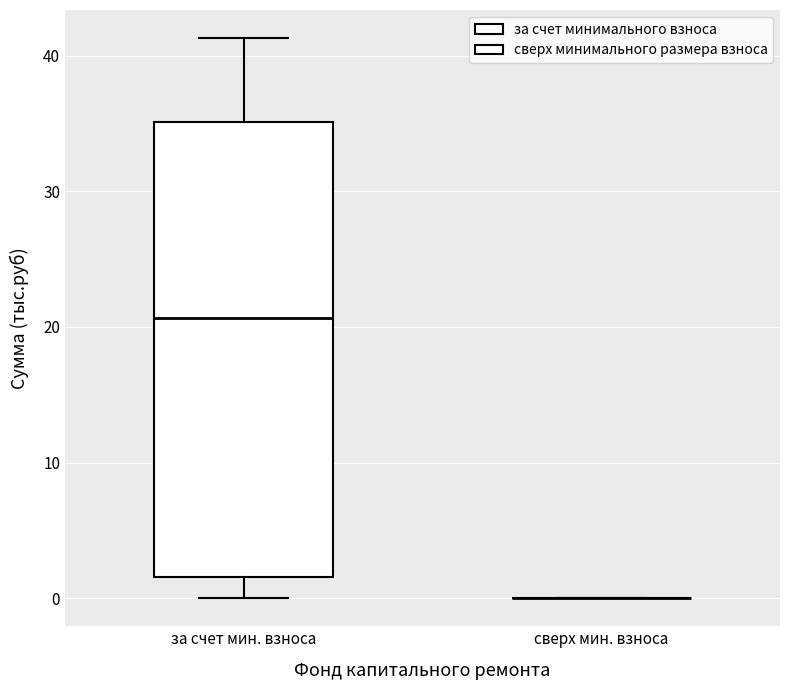

Reading left to right, transcribe this box plot: for each box, give where its median line is, the range the box spans, and where its two whiskers end, as read against the y-axis. The values are not printed on the chart, so give them approximately, as read against the axis.

за счет мин. взноса: median 21, box 2 to 35, whiskers 0 to 41
сверх мин. взноса: box collapsed to a line at 0, whiskers 0 to 0